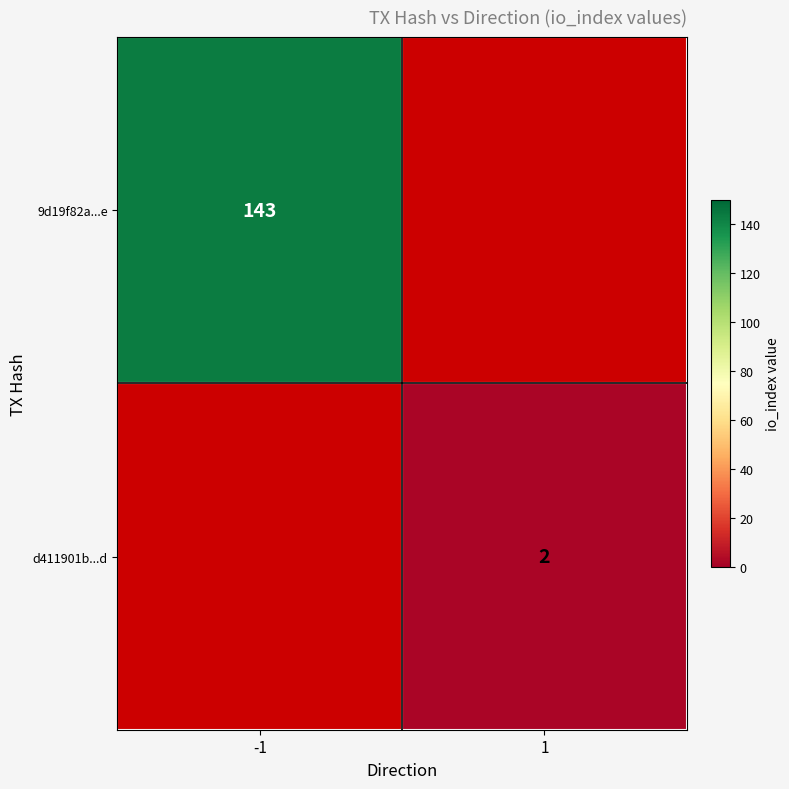

Is the value of d411901b...d at 1 greater than the value of 9d19f82a...e at -1?

No